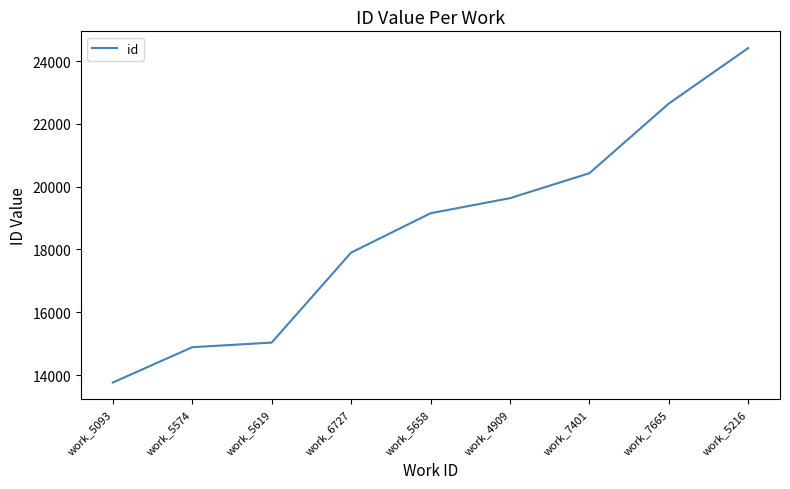

Which category has the lowest value across all series?

work_5093